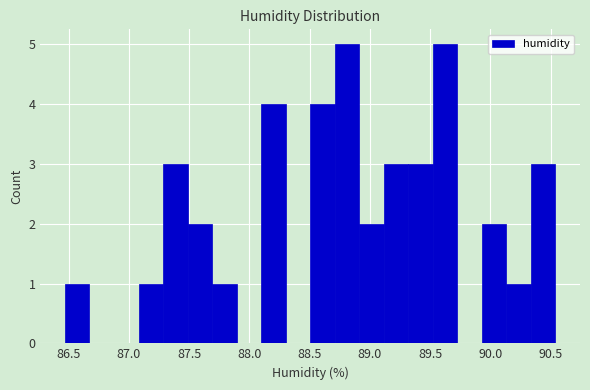

Reading left to right, list every bar in this chart as the range it spans on the x-axis followed by its height. Neither the bar edges nor the heights are printed on the chart, so give them approximately, as read against the axes.

86.45 to 86.65: 1
86.65 to 86.90: 0
86.90 to 87.10: 0
87.10 to 87.30: 1
87.30 to 87.50: 3
87.50 to 87.70: 2
87.70 to 87.90: 1
87.90 to 88.10: 0
88.10 to 88.30: 4
88.30 to 88.50: 0
88.50 to 88.70: 4
88.70 to 88.90: 5
88.90 to 89.10: 2
89.10 to 89.30: 3
89.30 to 89.50: 3
89.50 to 89.75: 5
89.75 to 89.95: 0
89.95 to 90.15: 2
90.15 to 90.35: 1
90.35 to 90.55: 3